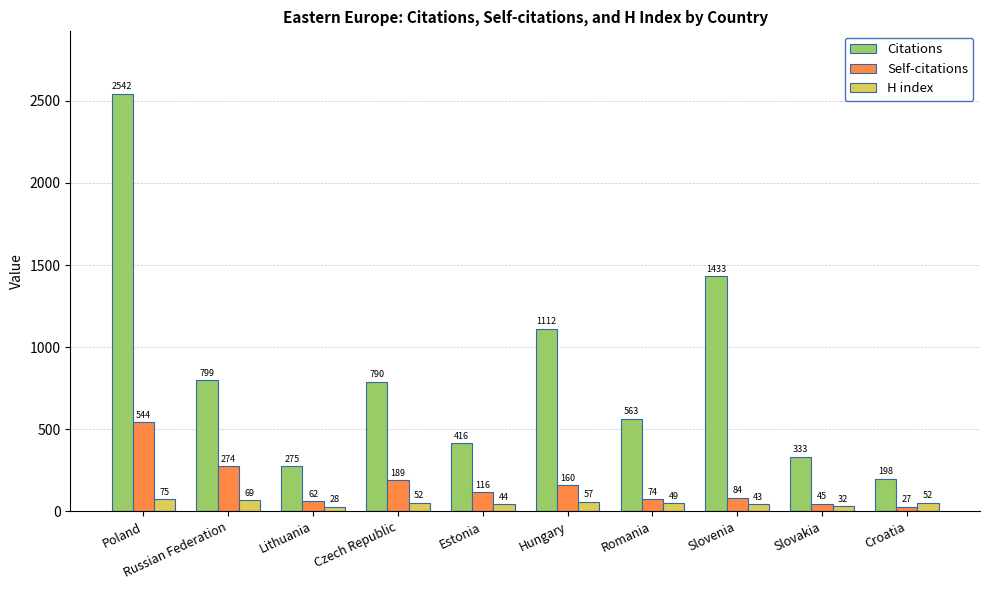

How many categories are shown in the chart?

10